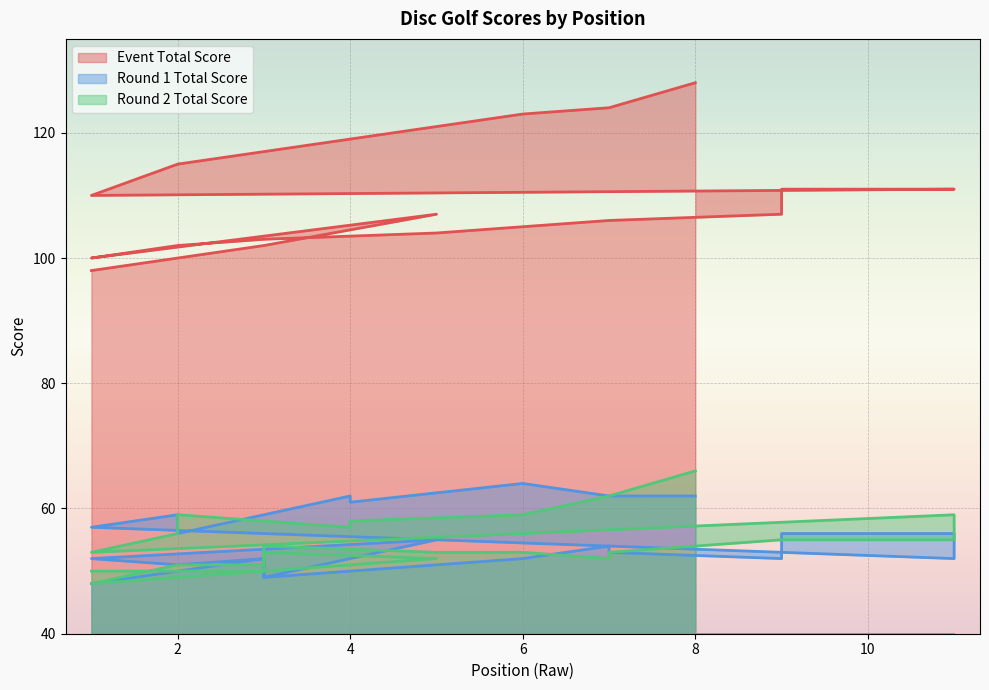

Is the value of event_total_score at 8 greater than the value of round_1_total_score at 7?

Yes